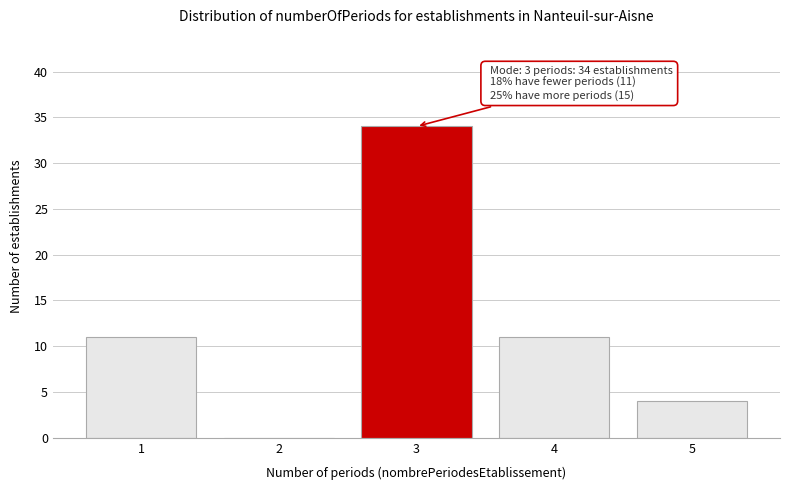

Reading left to right, what are all the values shown in this chart?

1=11	2=0	3=34	4=11	5=4